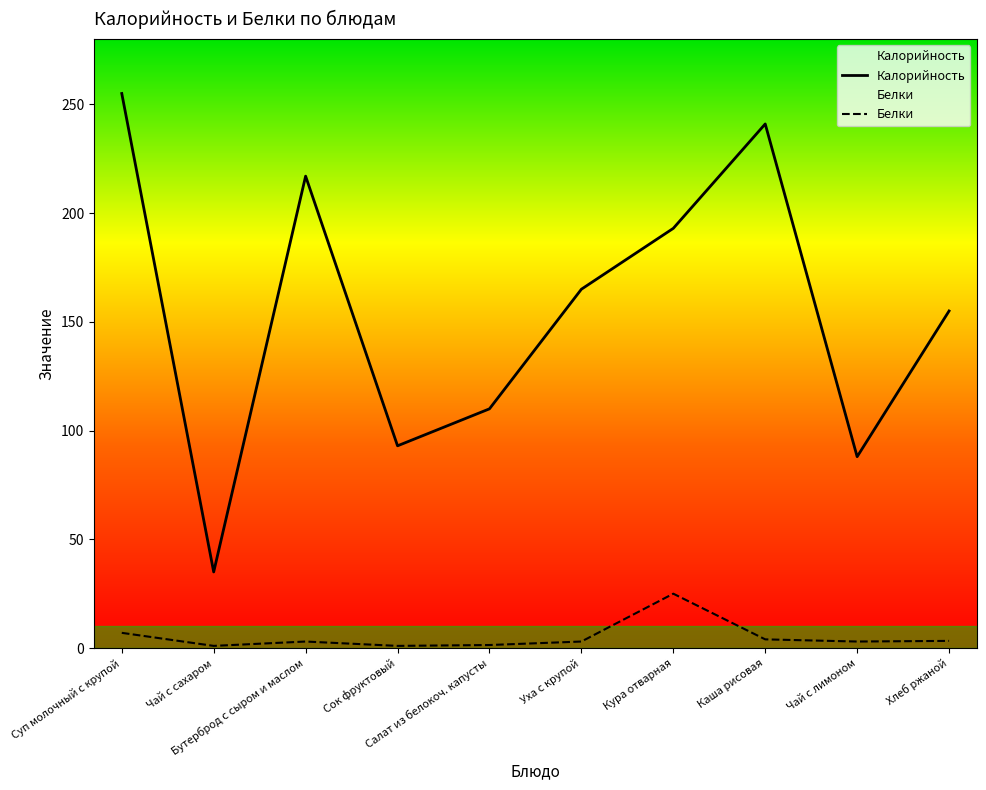

True or false: Белки and Калорийность cross at least once.

False